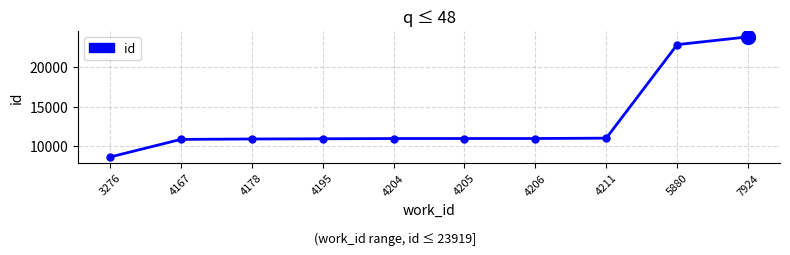

What is the ratio of the value at 5880 to the value at 4167?

2.1